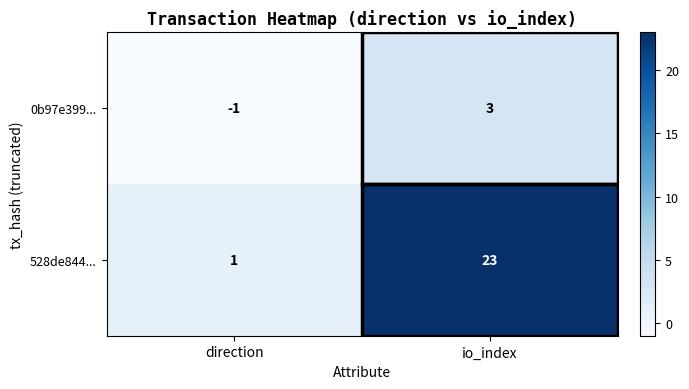

What is the sum of the 528de844... values at io_index and direction?

24